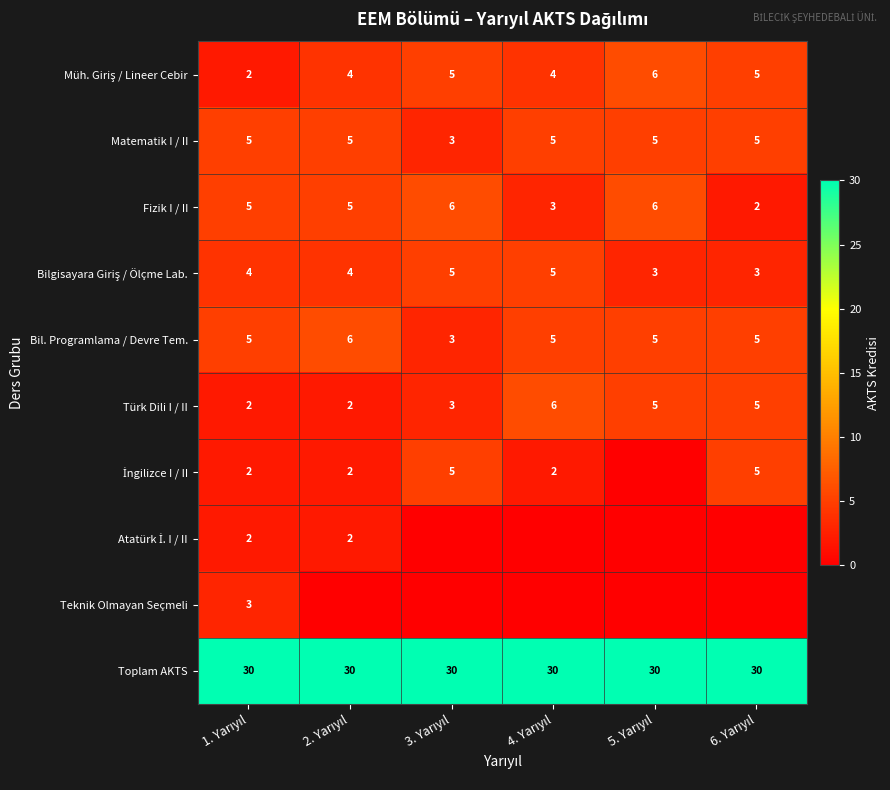

What is the maximum value for Toplam AKTS?

30